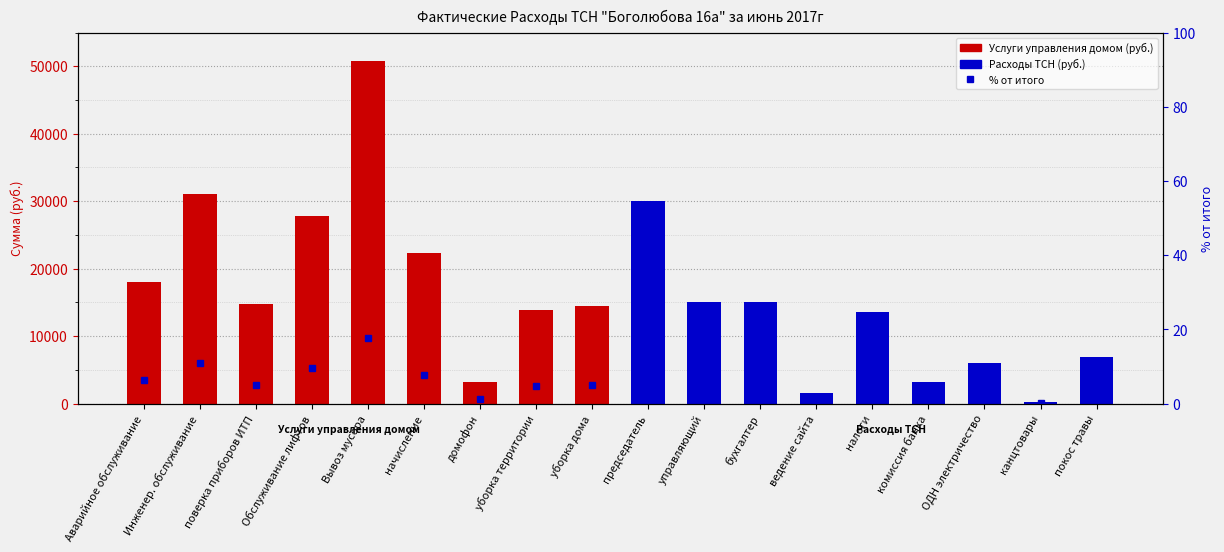

Count the number of categories in the chart.

18